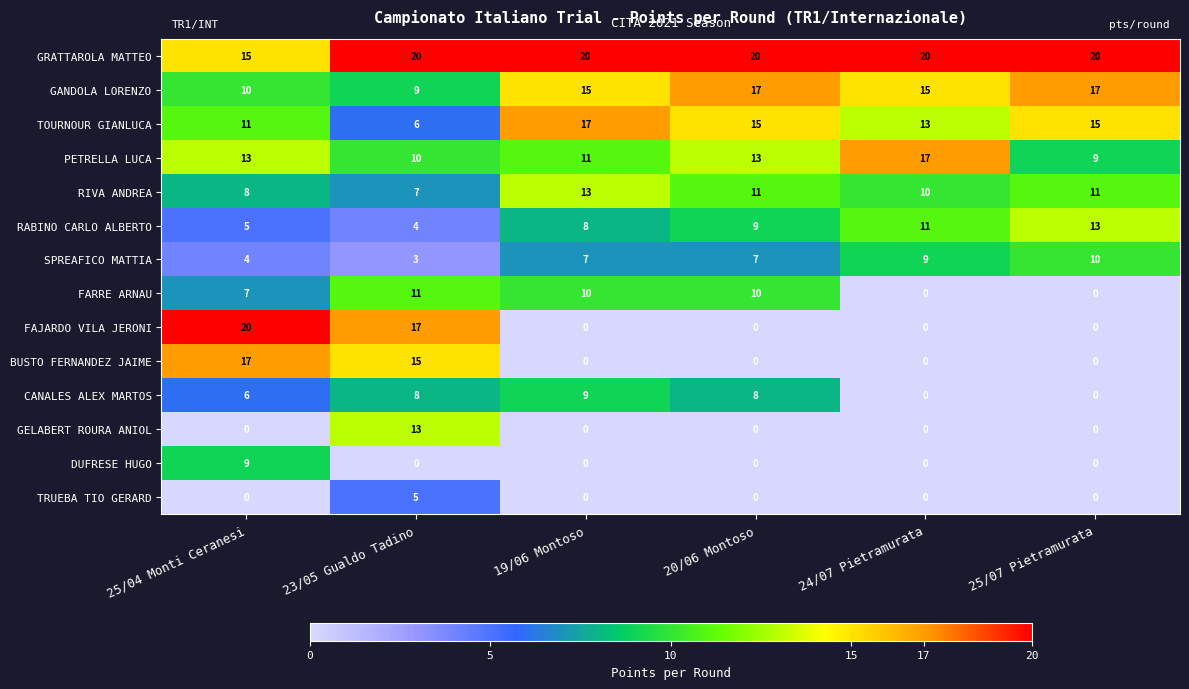

What is the maximum value shown in the chart?

20